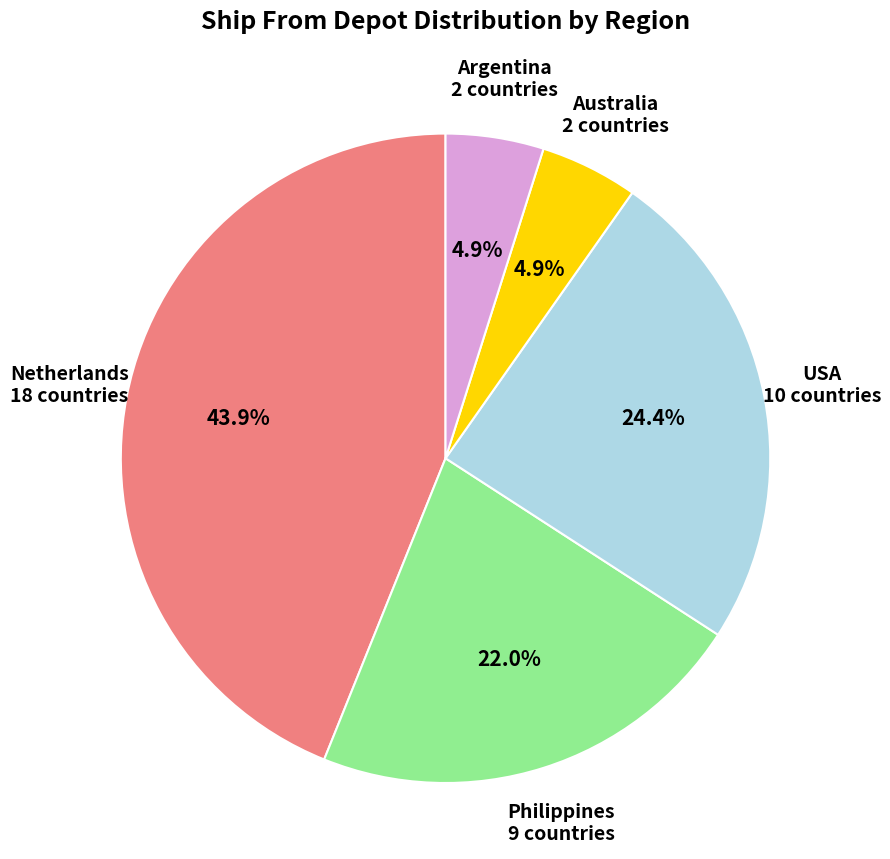

What percentage do Argentina and USA together represent?

29.3%